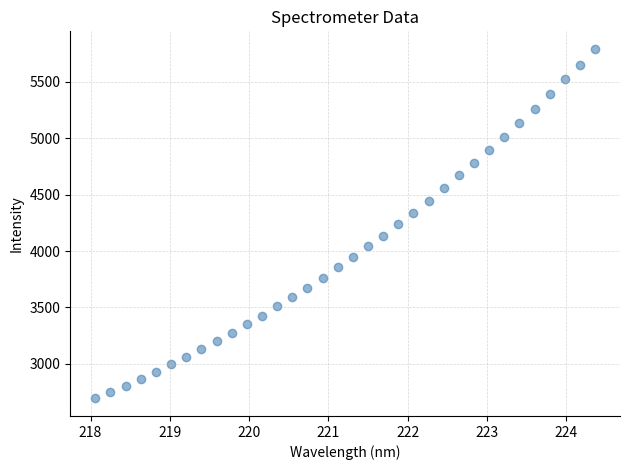

What is the range of Y values (max minus min)?

3100.1